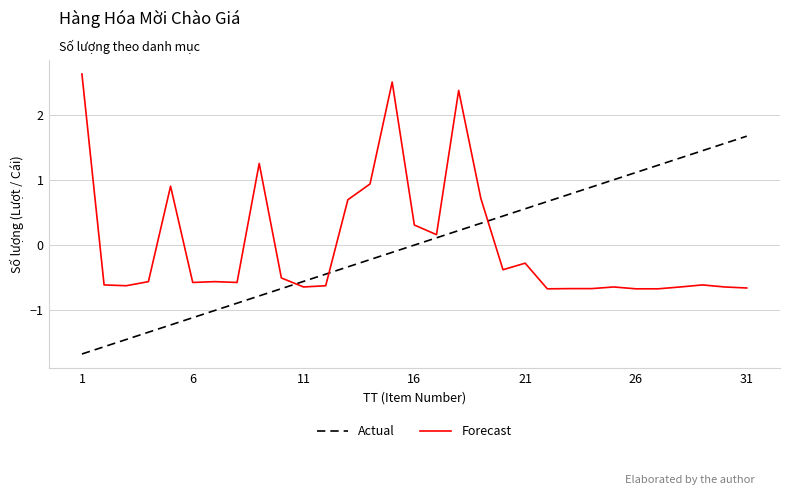

What are all the series names shown in the legend?

Actual, Forecast